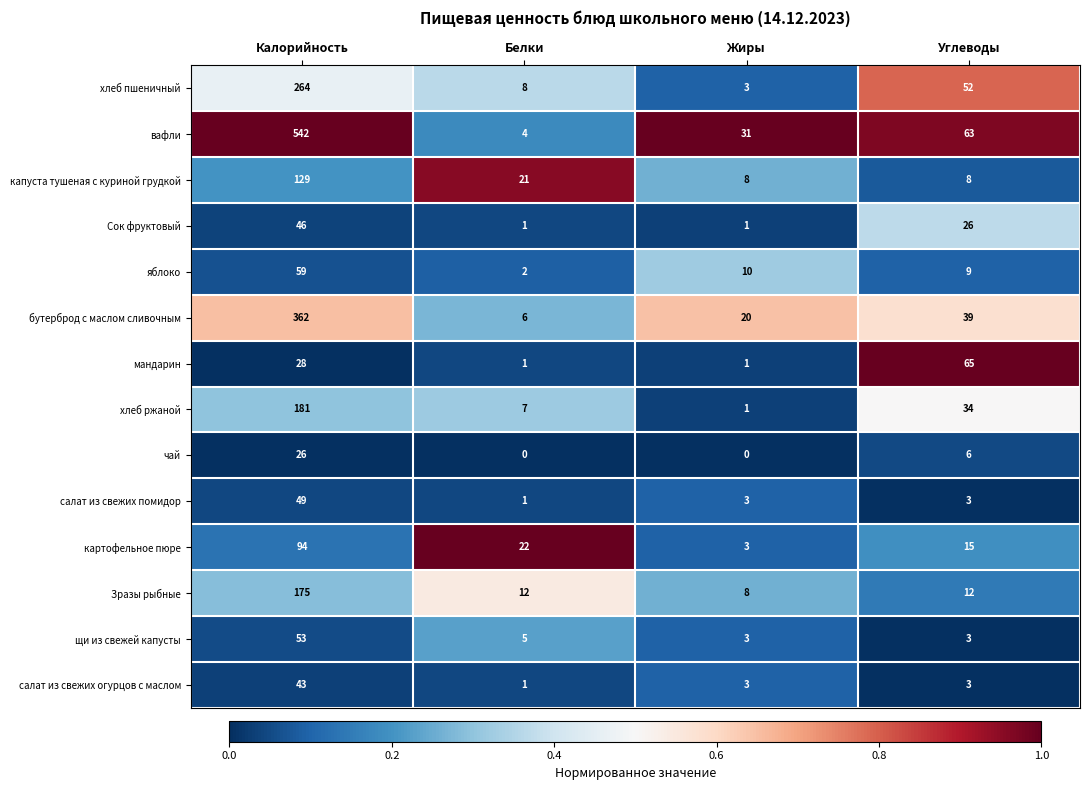

What is the greatest value displayed?

542